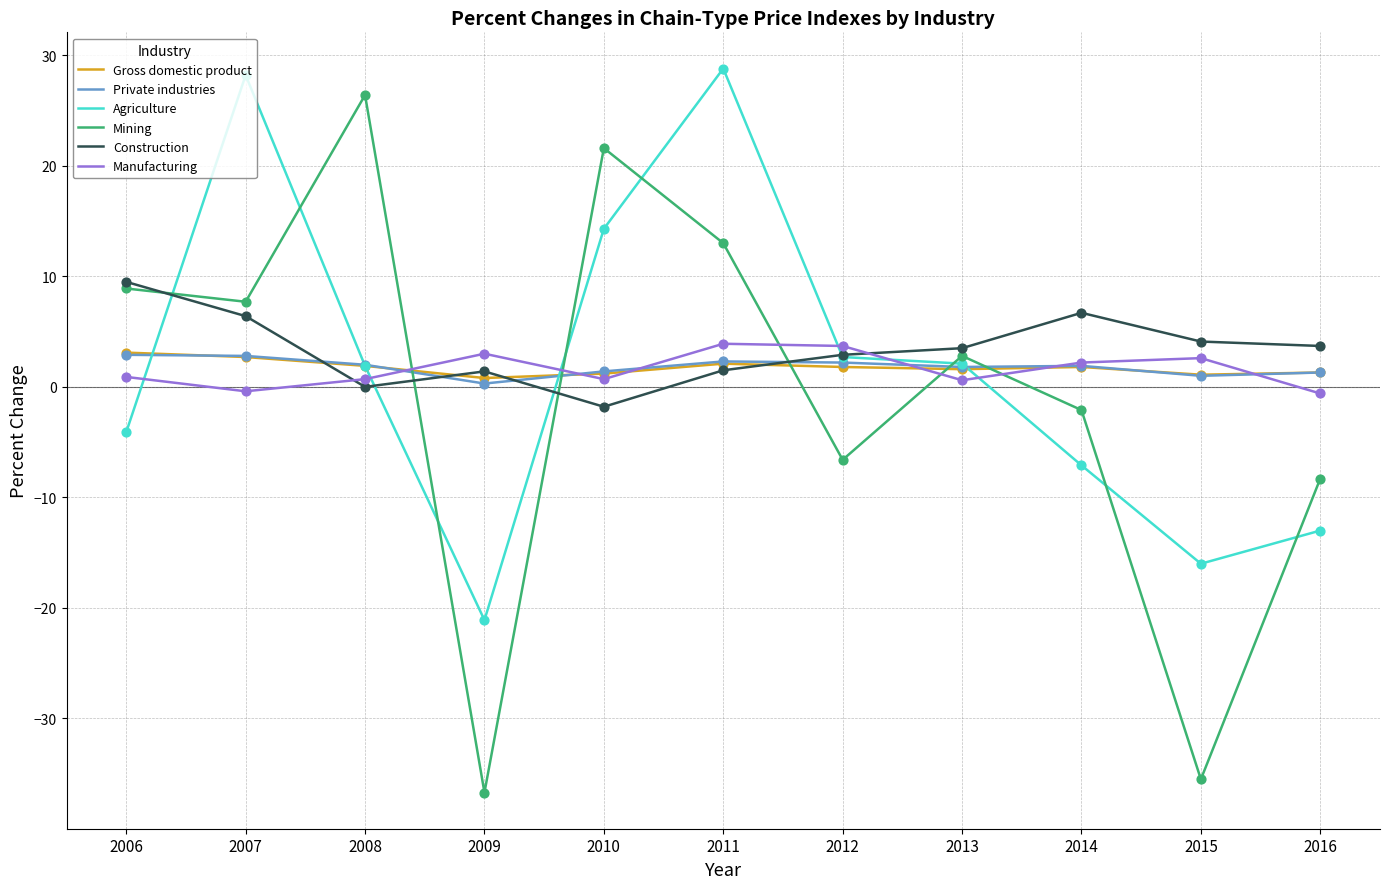

Is the value of Gross domestic product at 2009 greater than the value of Construction at 2012?

No